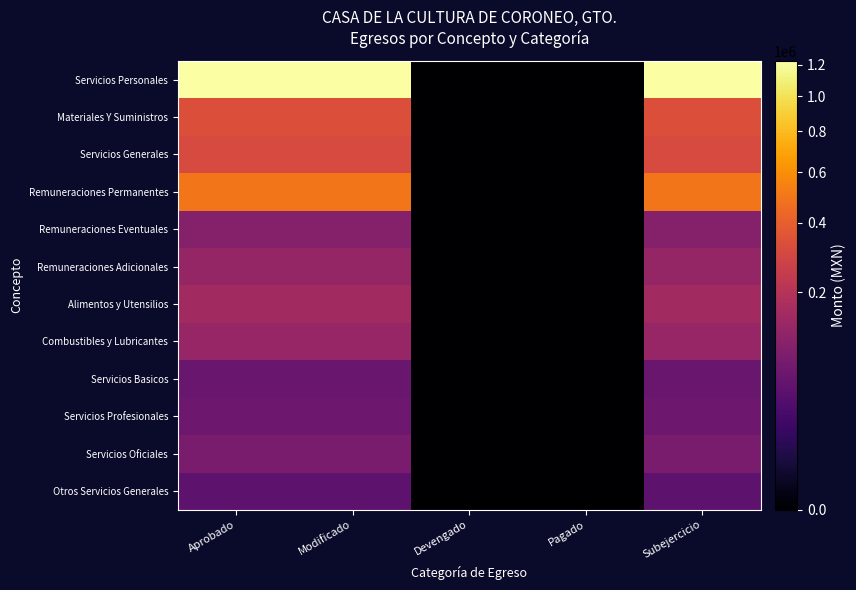

What is the spread (max minus min) of values at Modificado?

1181389.6